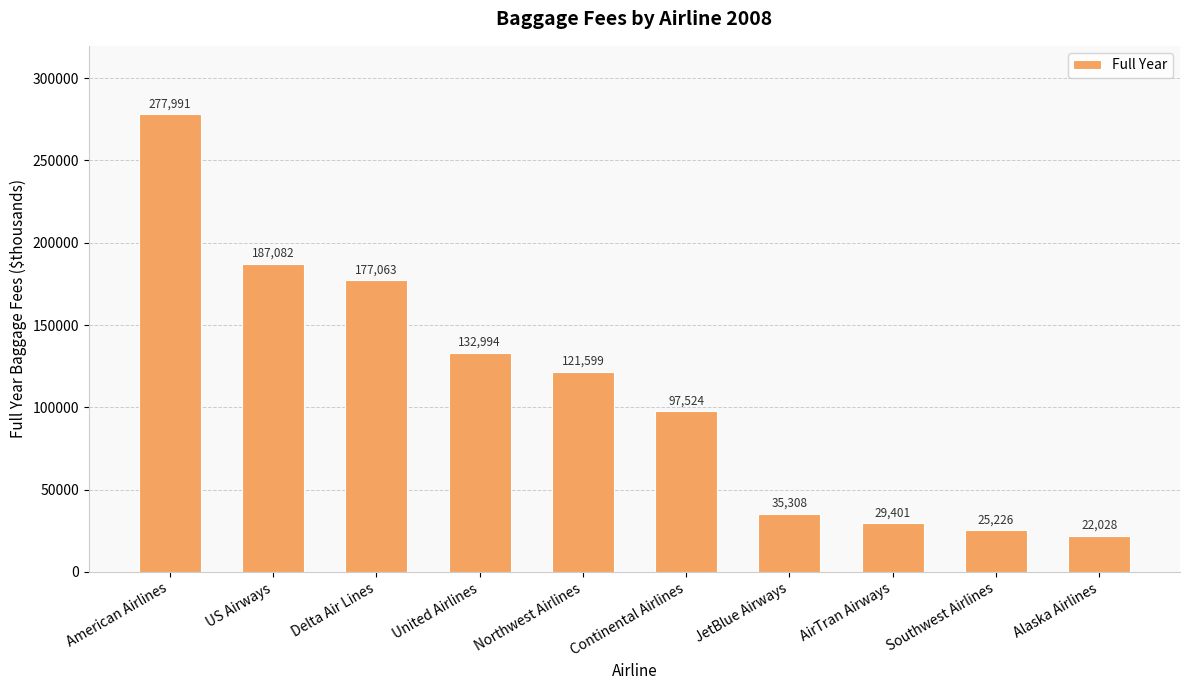

The value at Northwest Airlines is 75729. True or false?

False